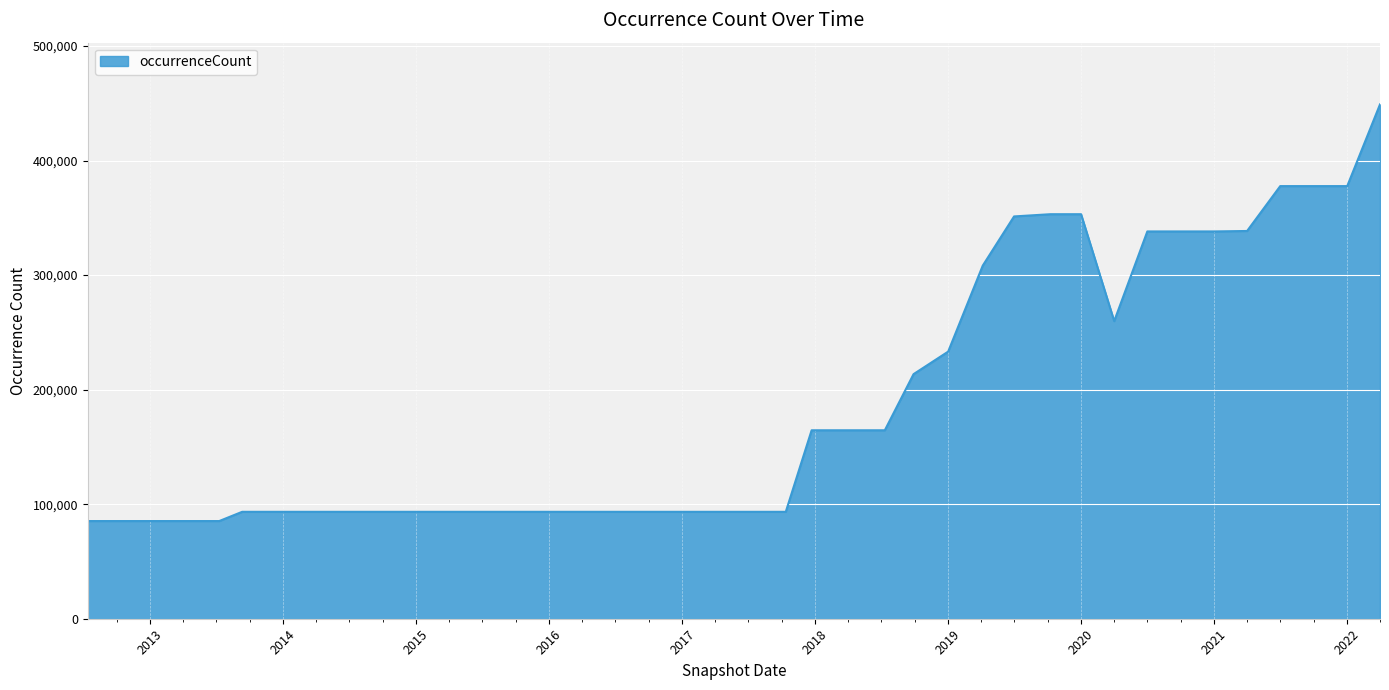

What is the smallest value displayed?

85277